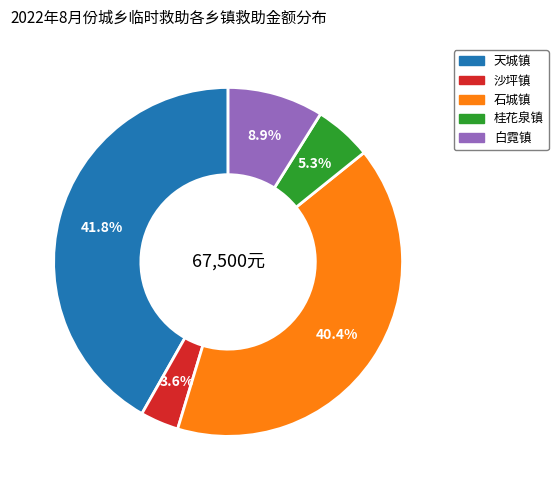

To the nearest percent, what portion does 天城镇 represent?

42%